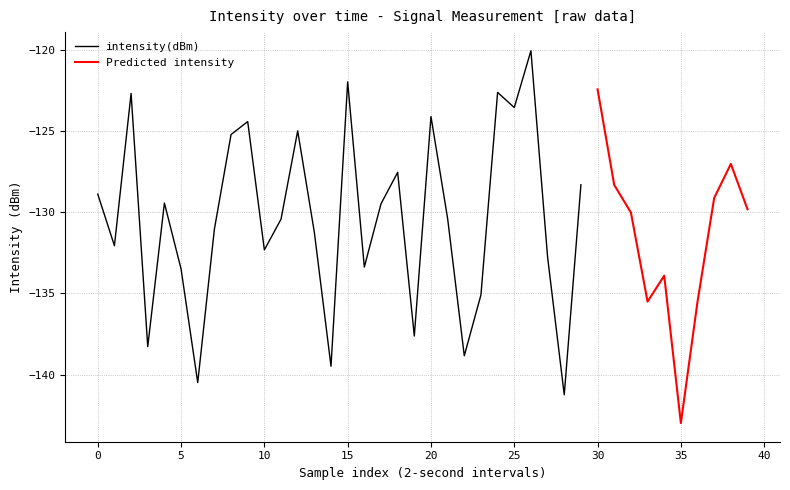

Is it true that intensity(dBm) equals -81.7 at 25?

False